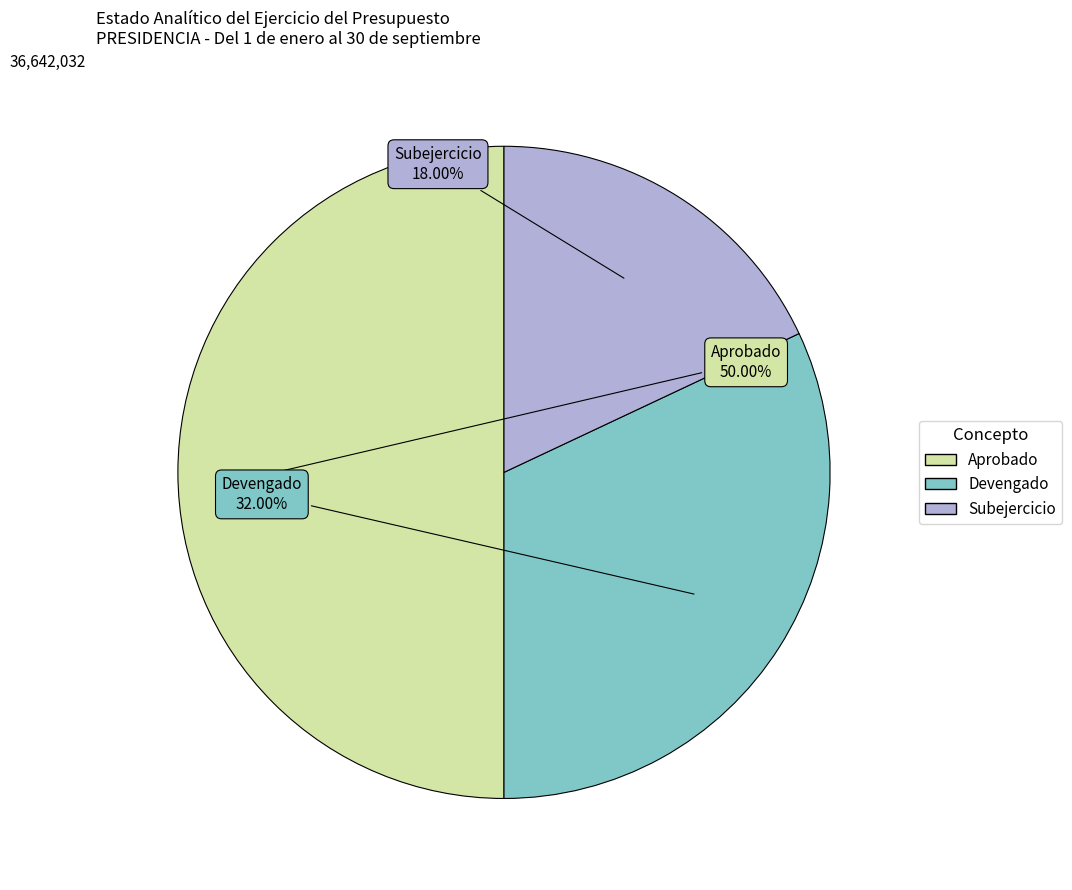

To the nearest percent, what portion does Subejercicio represent?

18%